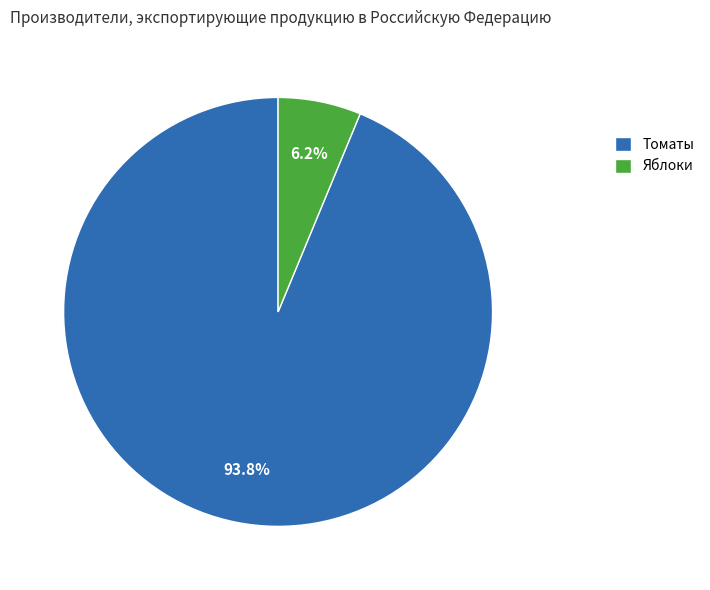

To the nearest percent, what percentage of the pie is Томаты?

94%